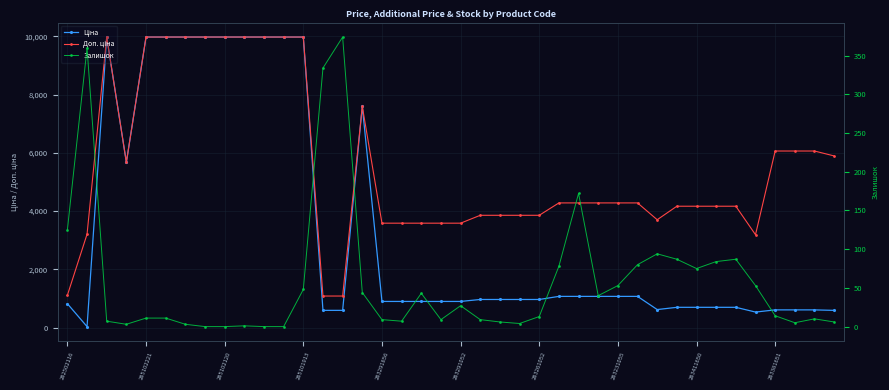

At which label does Ціна reach its peak?

285102120